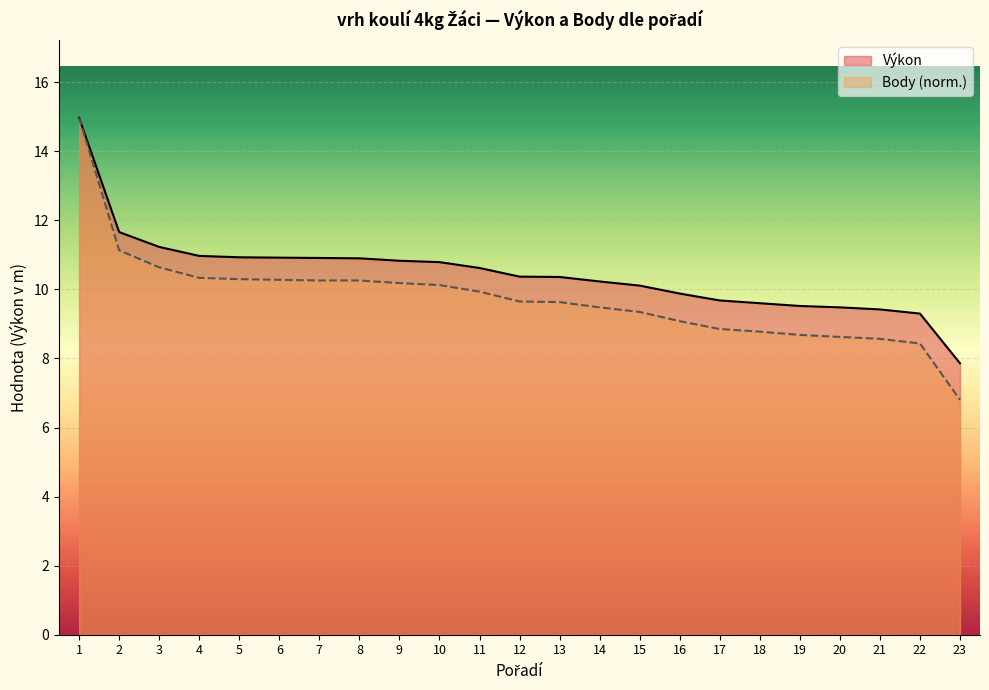

At which category is the sum across all series the highest?

1